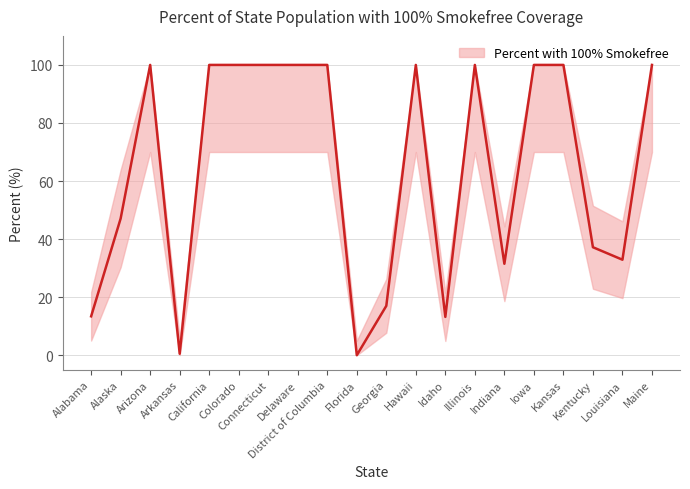

At which label is the value closest to 50?

Alaska